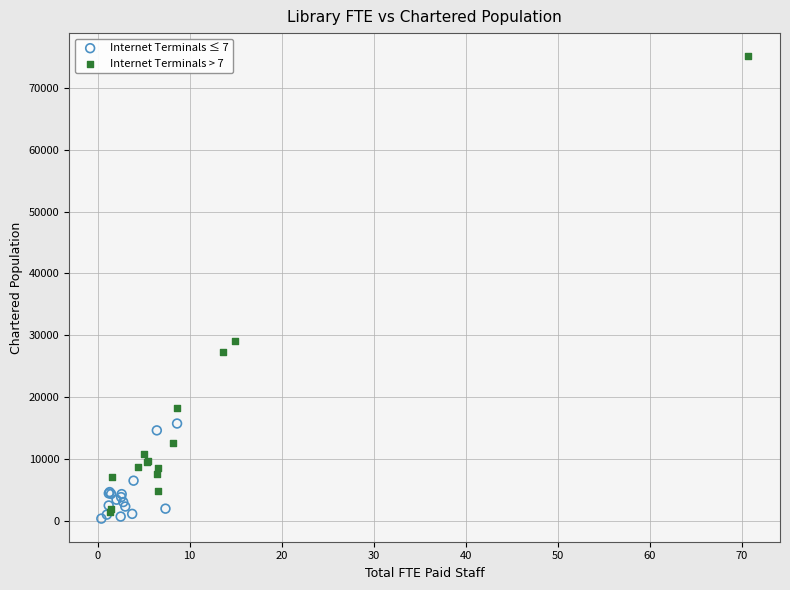

Which series has the widest spread of Y values?

Internet Terminals > 7